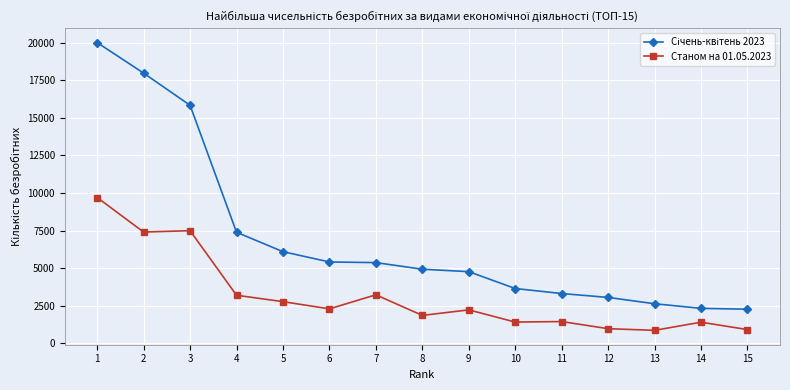

The value of Станом на 01.05.2023 at 11 is 1451. True or false?

True